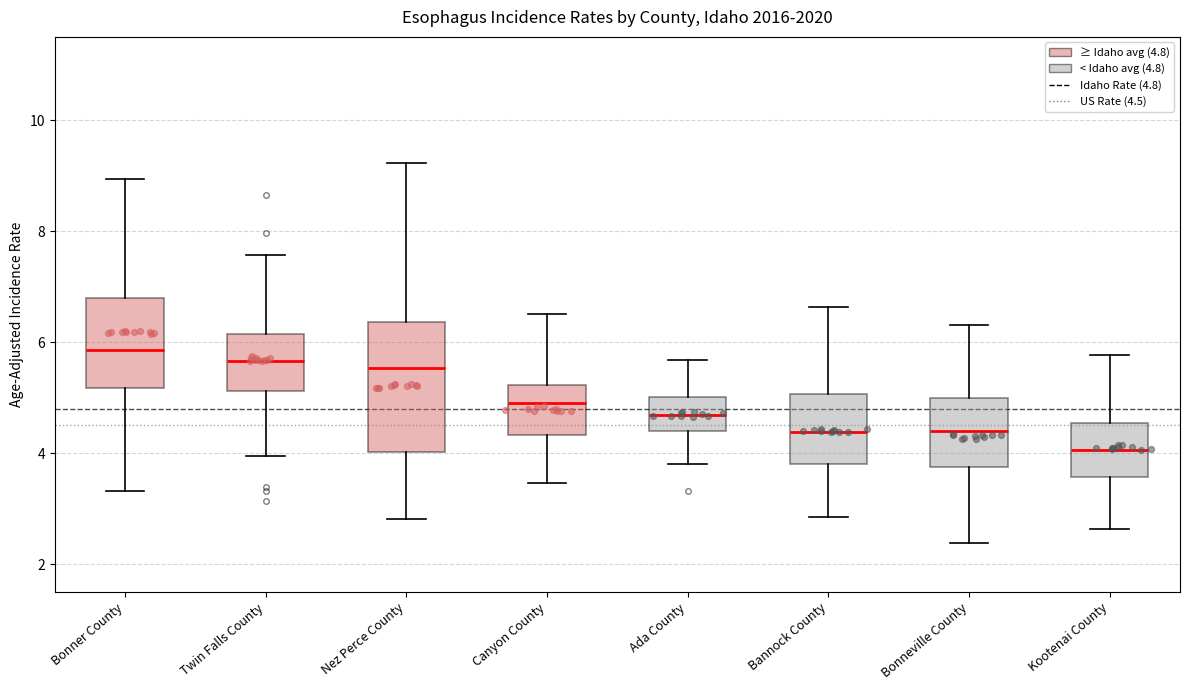

Reading left to right, transcribe this box plot: for each box, give where its median line is, the range the box spans, and where its two whiskers end, as read against the y-axis. The values are not printed on the chart, so give them approximately, as read against the axis.

Bonner County: median 5.8, box 5.2 to 6.8, whiskers 3.4 to 9.0
Twin Falls County: median 5.6, box 5.2 to 6.2, whiskers 4.0 to 7.6
Nez Perce County: median 5.6, box 4.0 to 6.4, whiskers 2.8 to 9.2
Canyon County: median 5.0, box 4.4 to 5.2, whiskers 3.4 to 6.6
Ada County: median 4.6, box 4.4 to 5.0, whiskers 3.8 to 5.6
Bannock County: median 4.4, box 3.8 to 5.0, whiskers 2.8 to 6.6
Bonneville County: median 4.4, box 3.8 to 5.0, whiskers 2.4 to 6.4
Kootenai County: median 4.0, box 3.6 to 4.6, whiskers 2.6 to 5.8